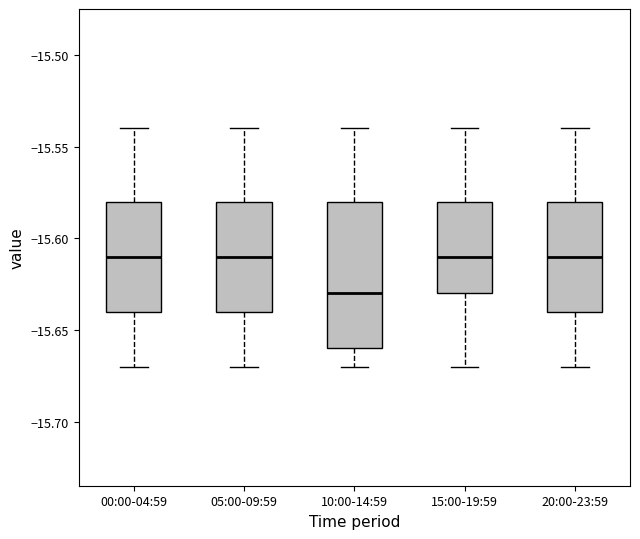

Which box is the tallest, from its lower edge to its upper edge?

10:00-14:59